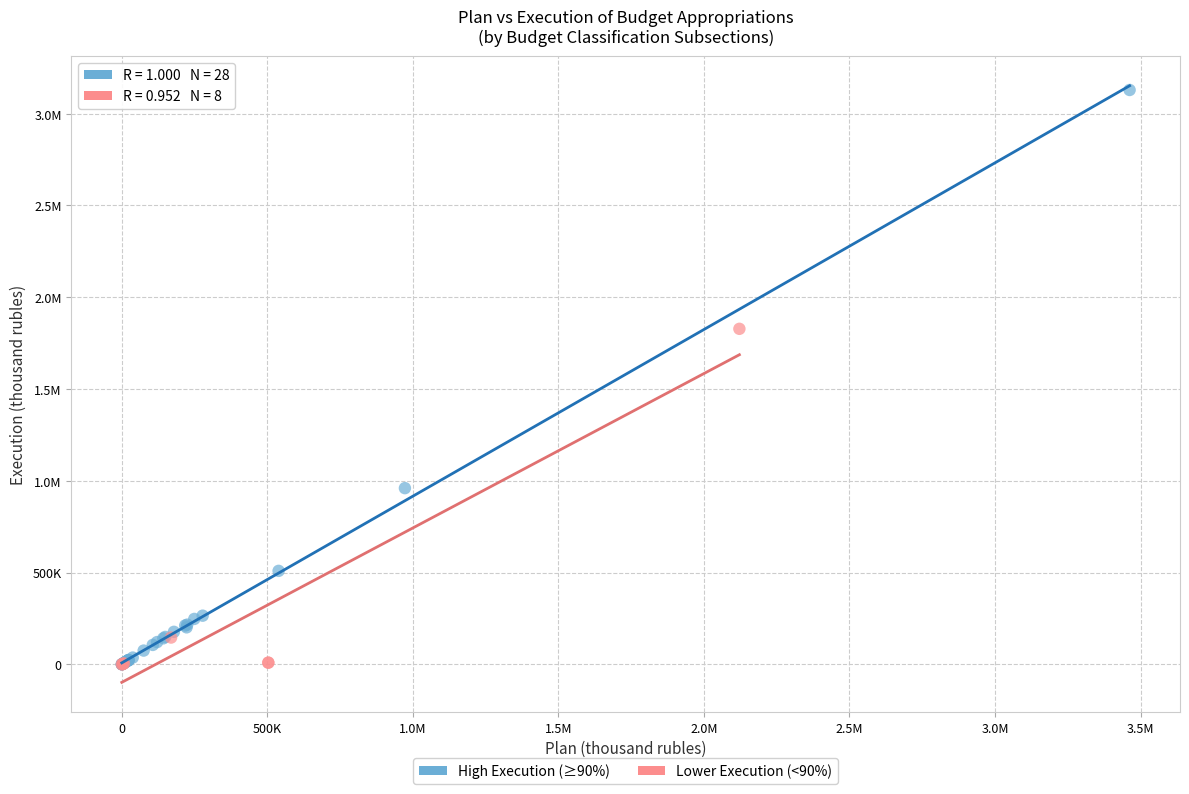

What are all the series names shown in the legend?

High Execution (≥90%), Lower Execution (<90%)